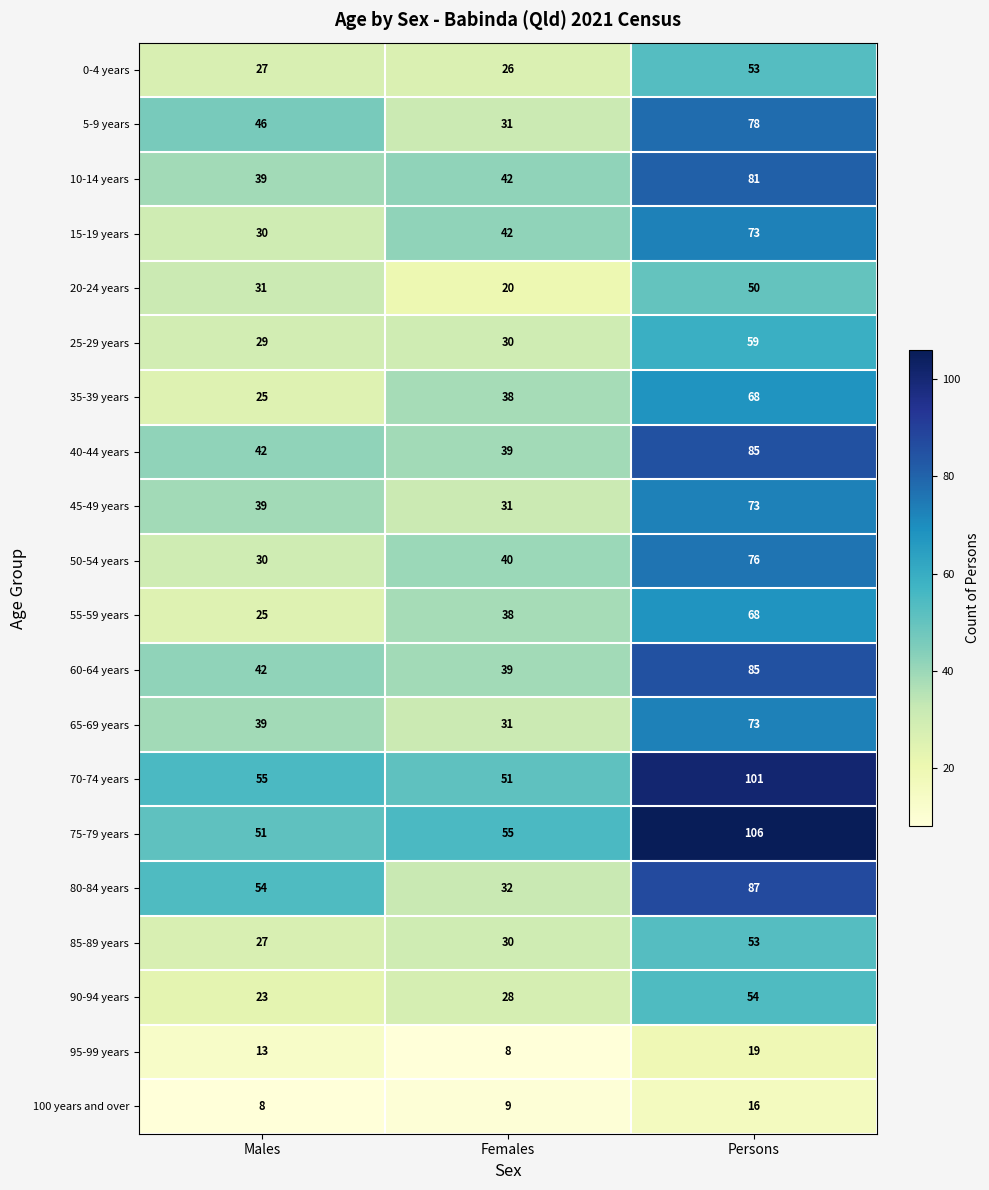

What is the average value of the 0-4 years series?

35